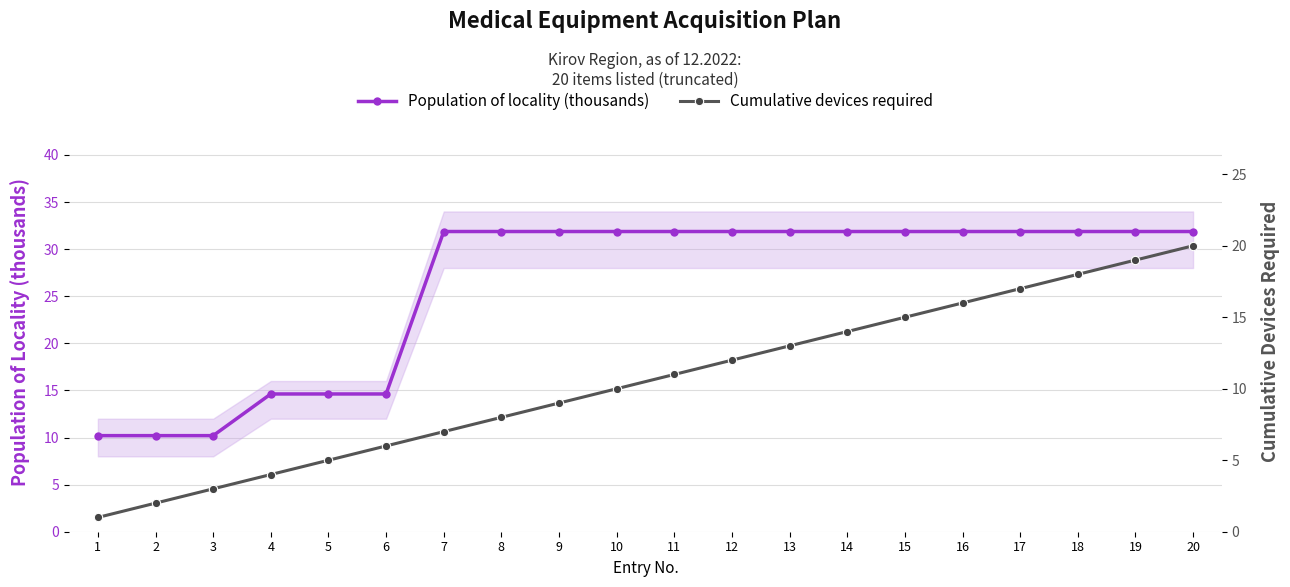

Between 3 and 6, which is larger?

6